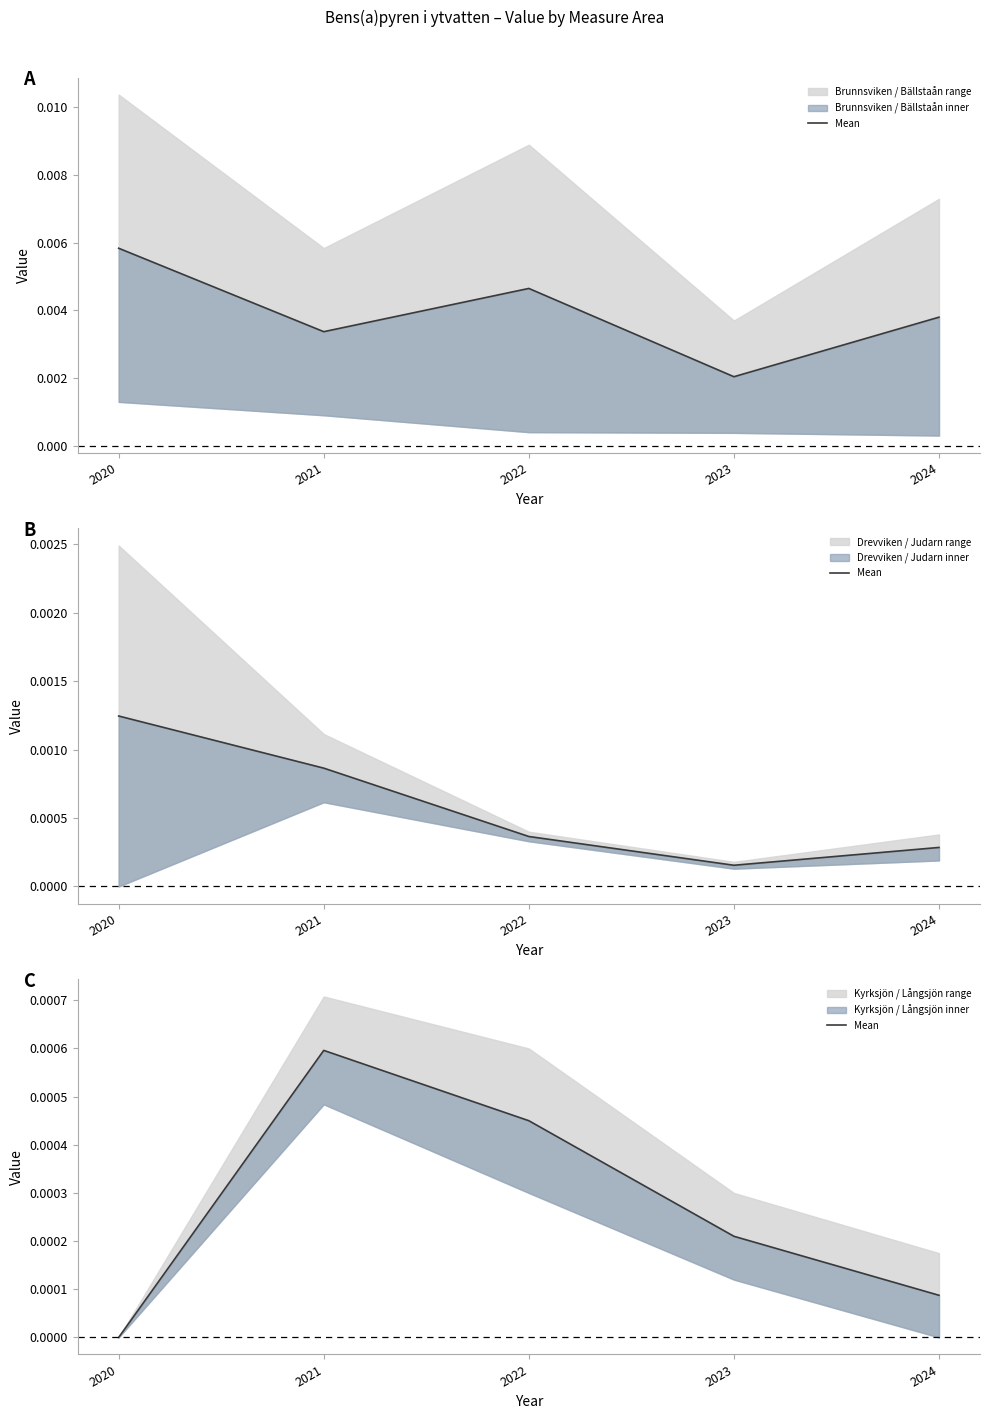

Does the chart display data point markers on the line(s)?

No